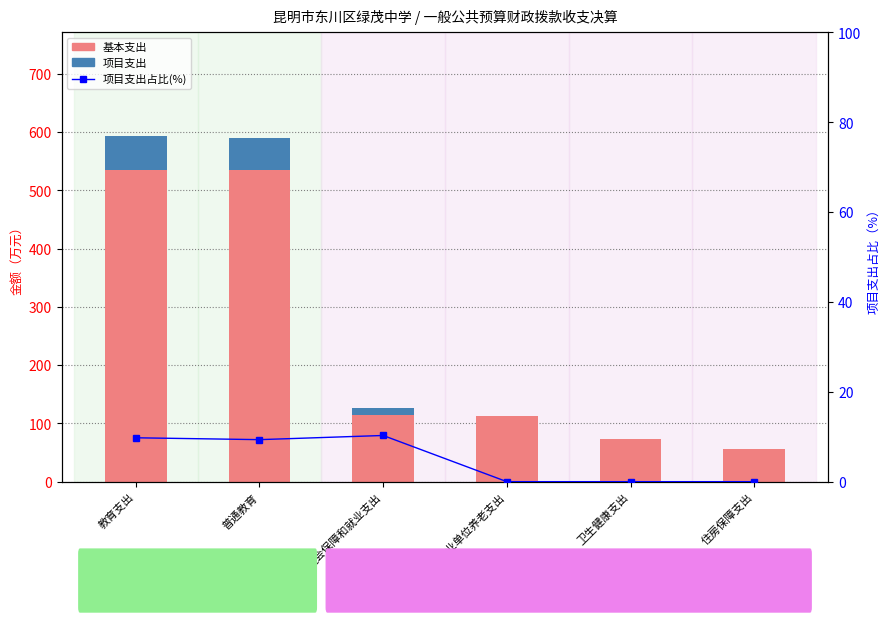

What is the spread (max minus min) of values at 社会保障和就业支出?

103.6